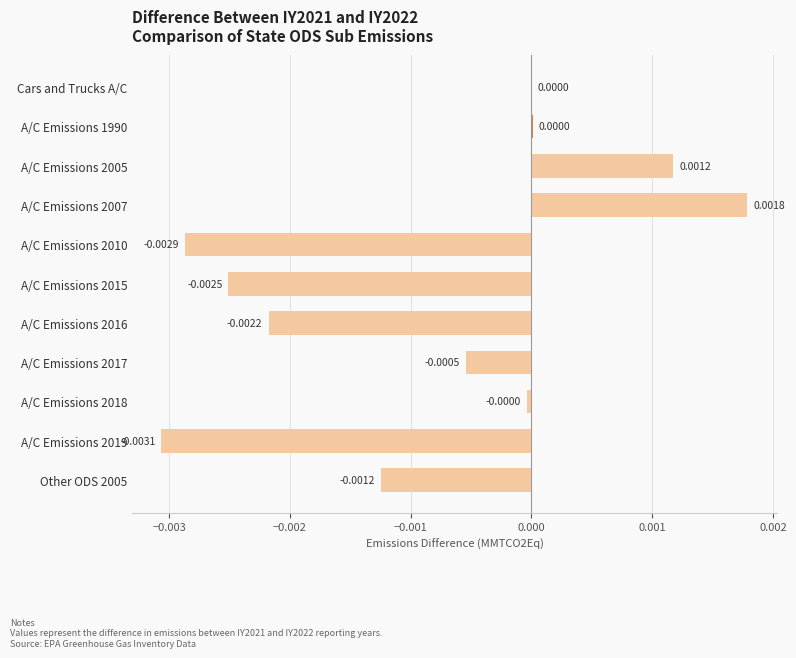

Between A/C Emissions 2015 and A/C Emissions 2005, which is larger?

A/C Emissions 2005